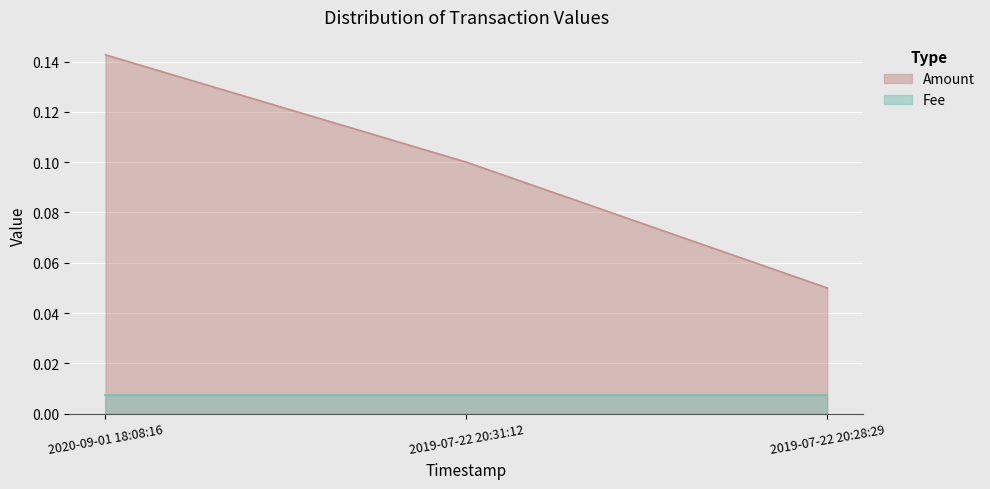

What is the sum of all values?

0.3